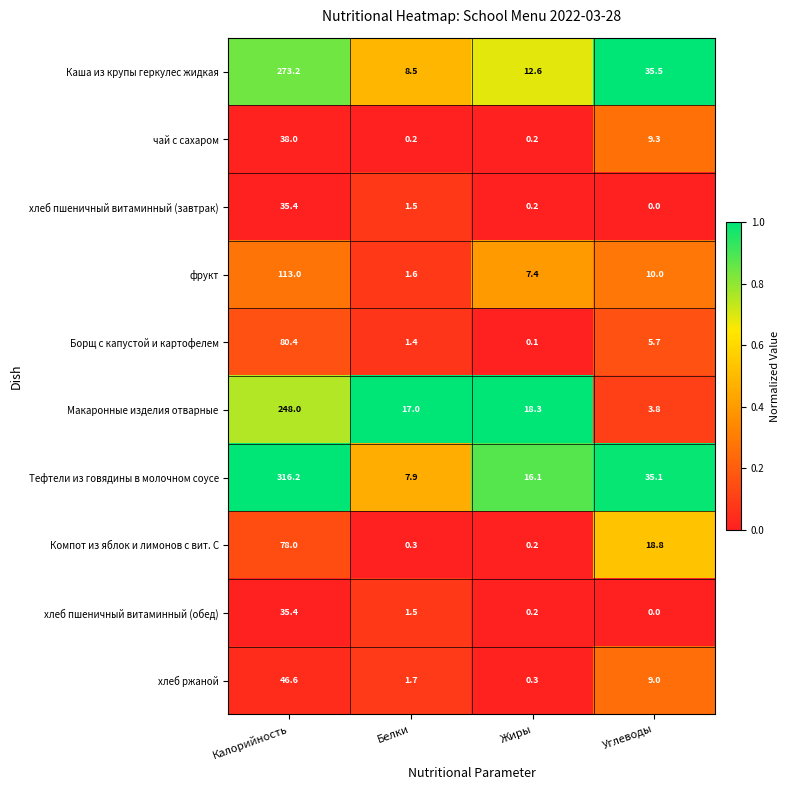

What is the sum of the фрукт values at Калорийность and Углеводы?

123.0